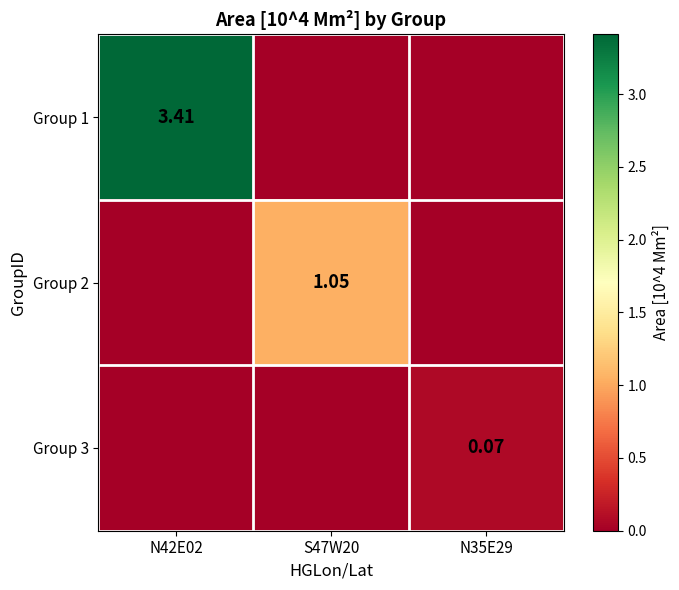

What is the sum of the Group 2 values at S47W20 and N42E02?

1.1